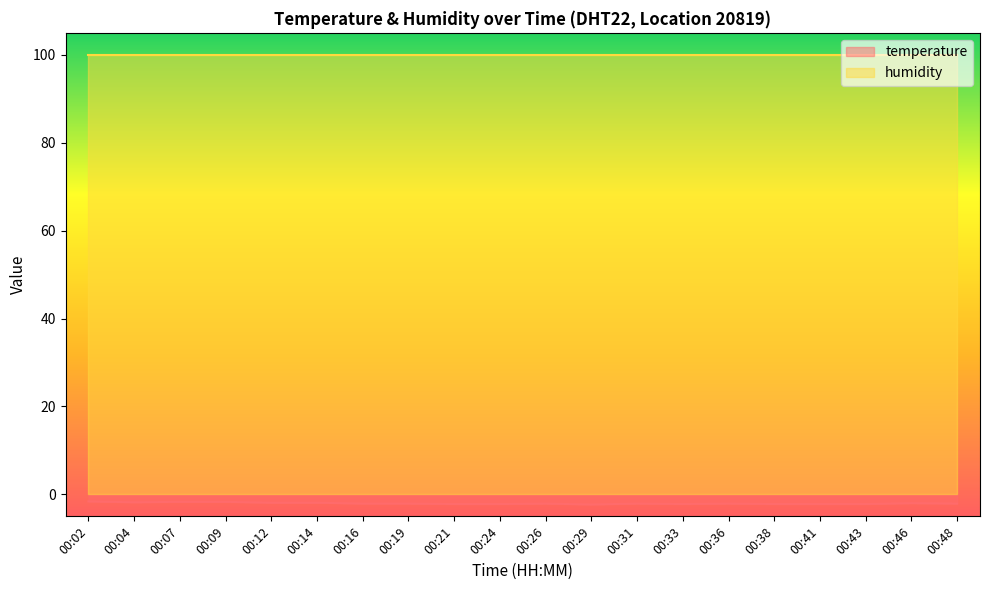

How many interior local peaks (higher than both neighbors) does the data have?

4